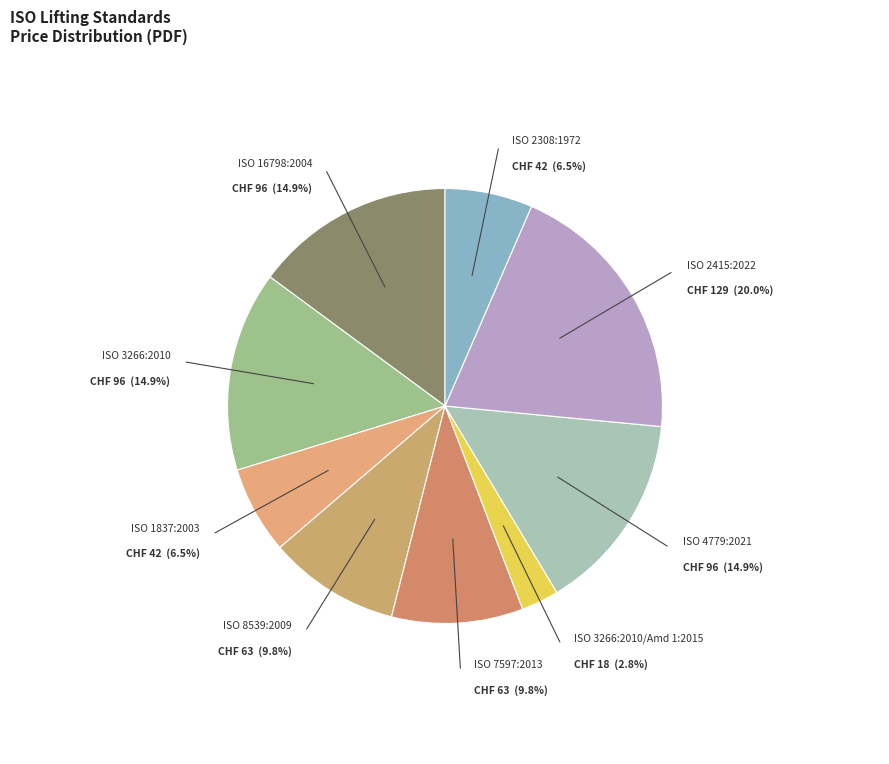

To the nearest percent, what portion does ISO 2415:2022 represent?

20%